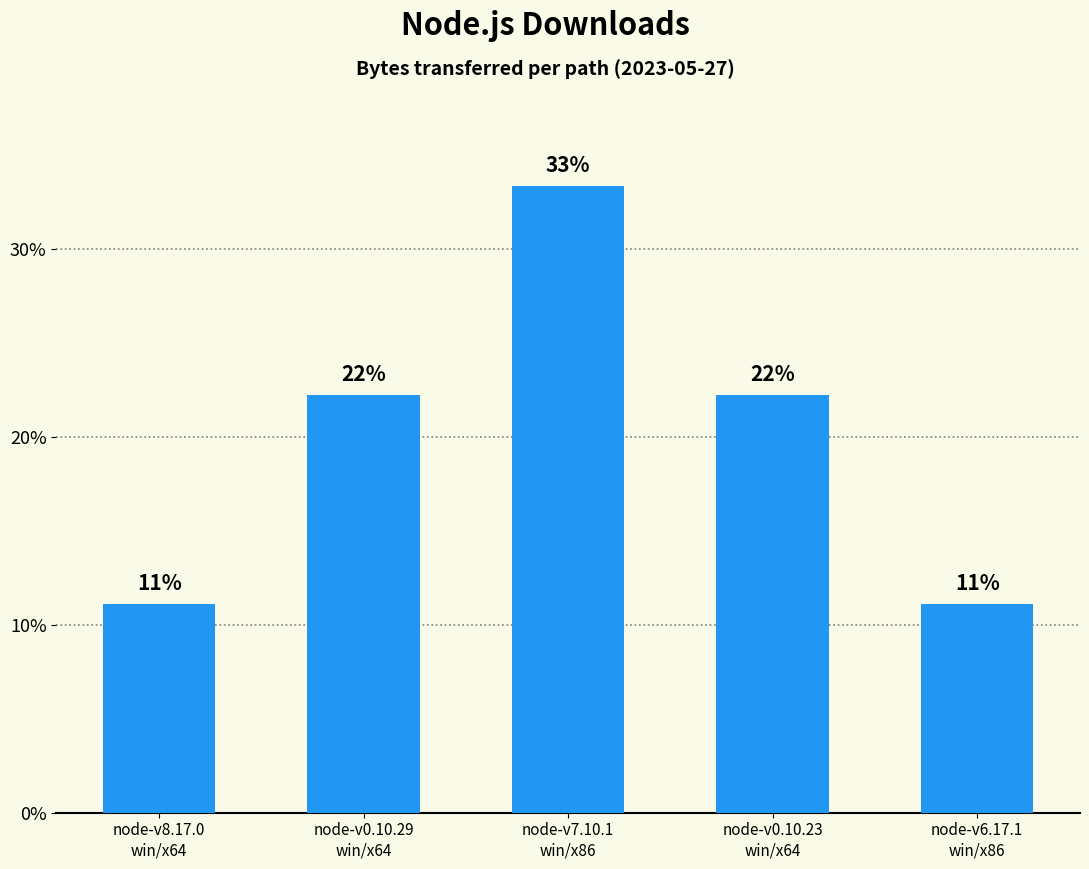

At which label does the data first exceed 261868?

node-v7.10.1
win/x86